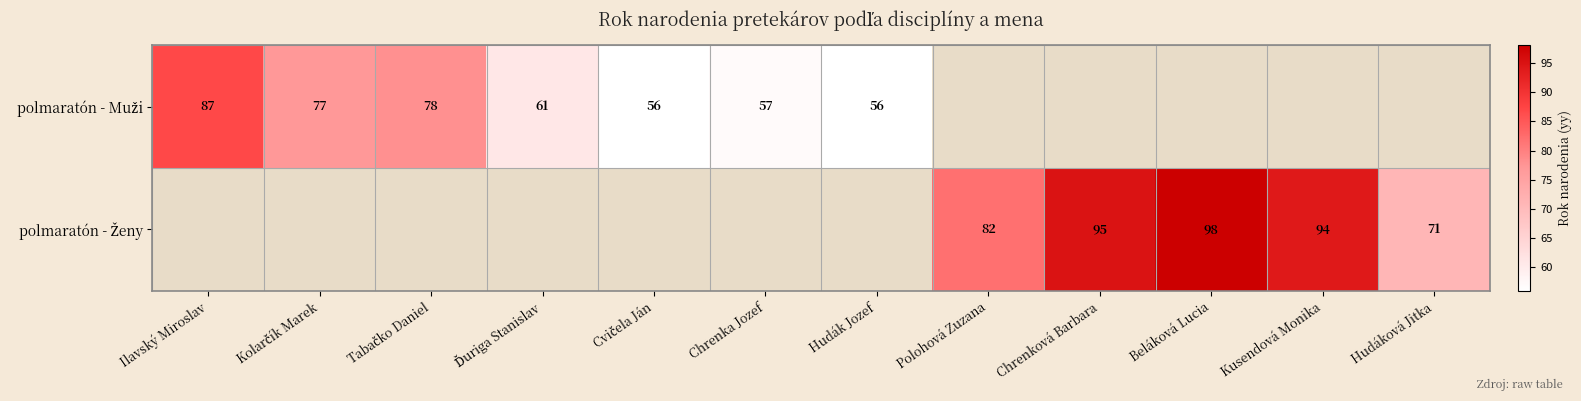

At how many categories does at least one series exceed 69?

8